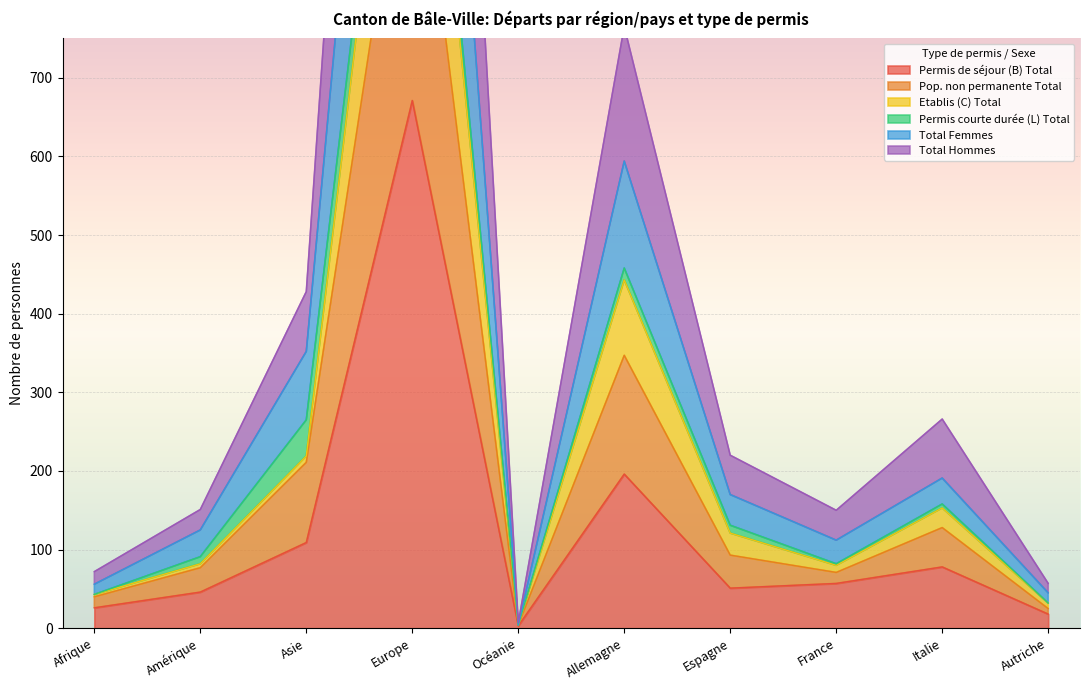

Between Italie and Autriche, which is larger?

Italie